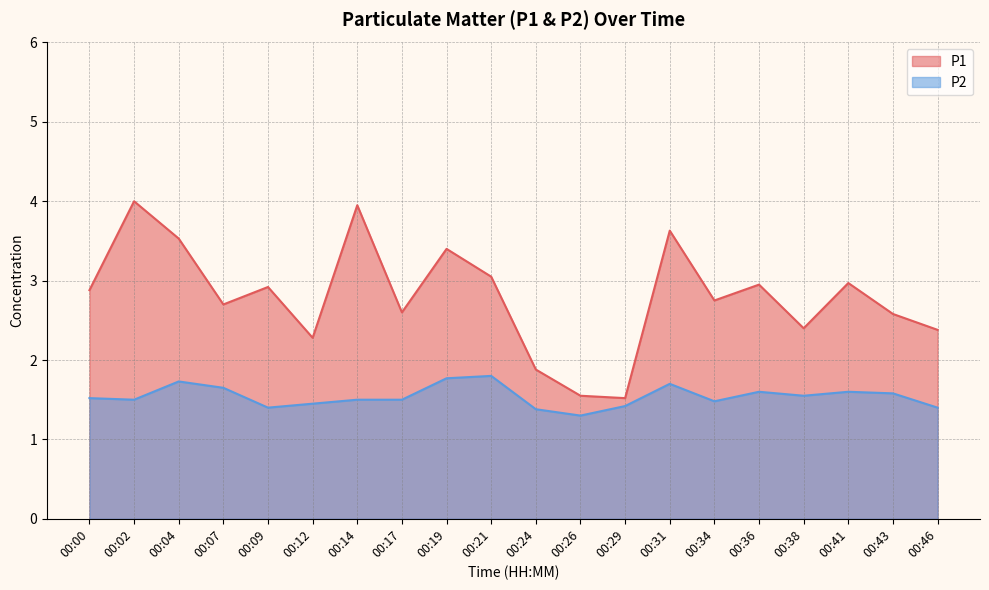

What is the difference between the P2 values at 00:07 and 00:04?

0.1